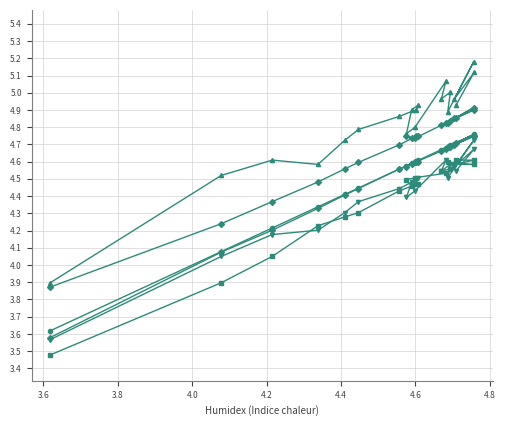

Which series has the largest range (max minus min)?

DTASelect